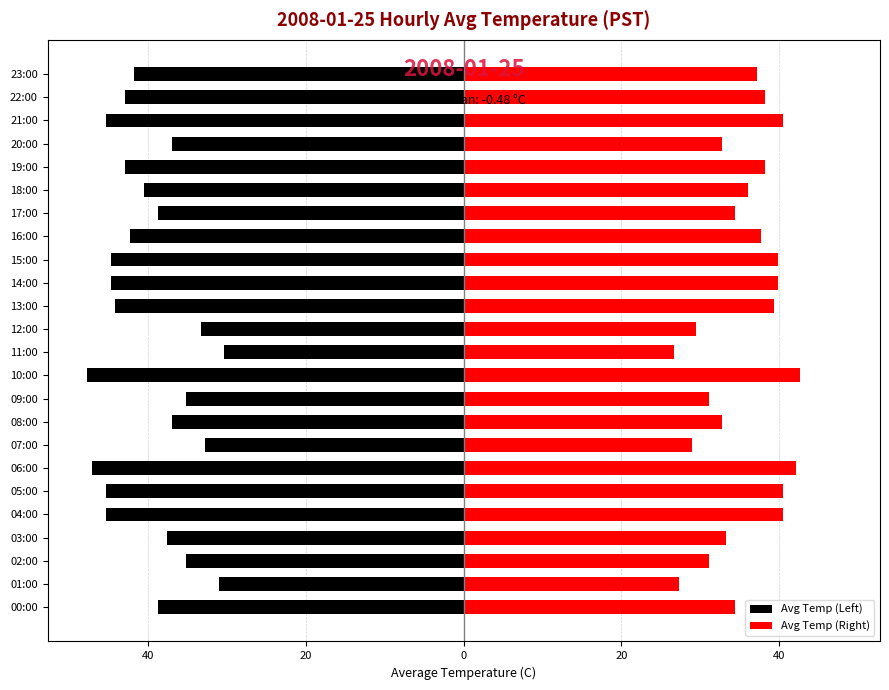

What is the difference between the second highest and minimum values in the Avg Temp (Left) series?

16.8